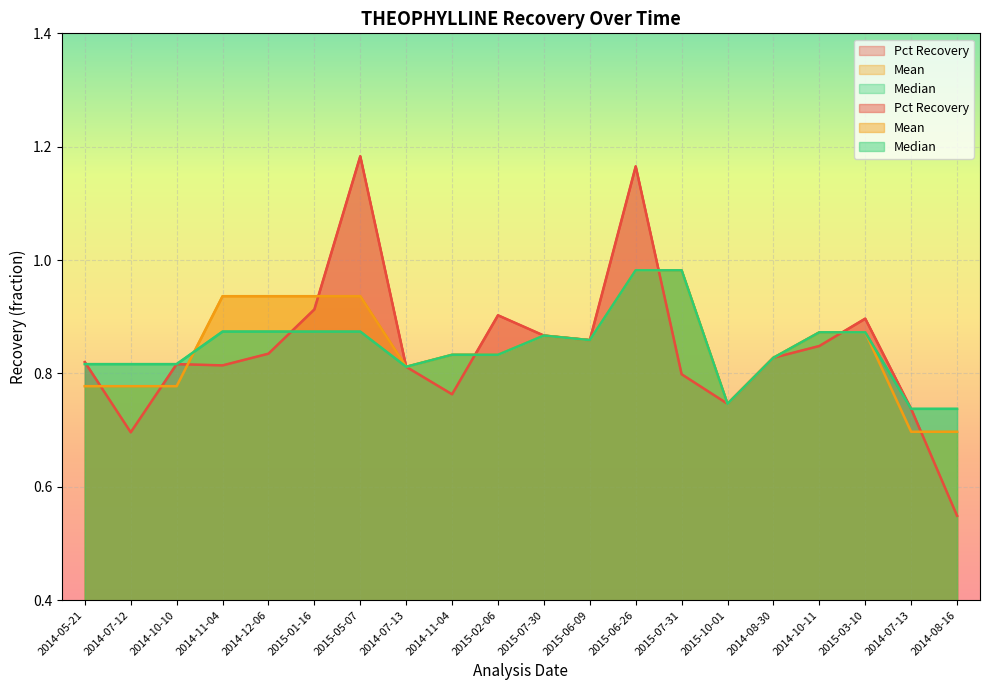

Between 2014-05-21 and 2015-03-10, which series saw the biggest shift?

Mean